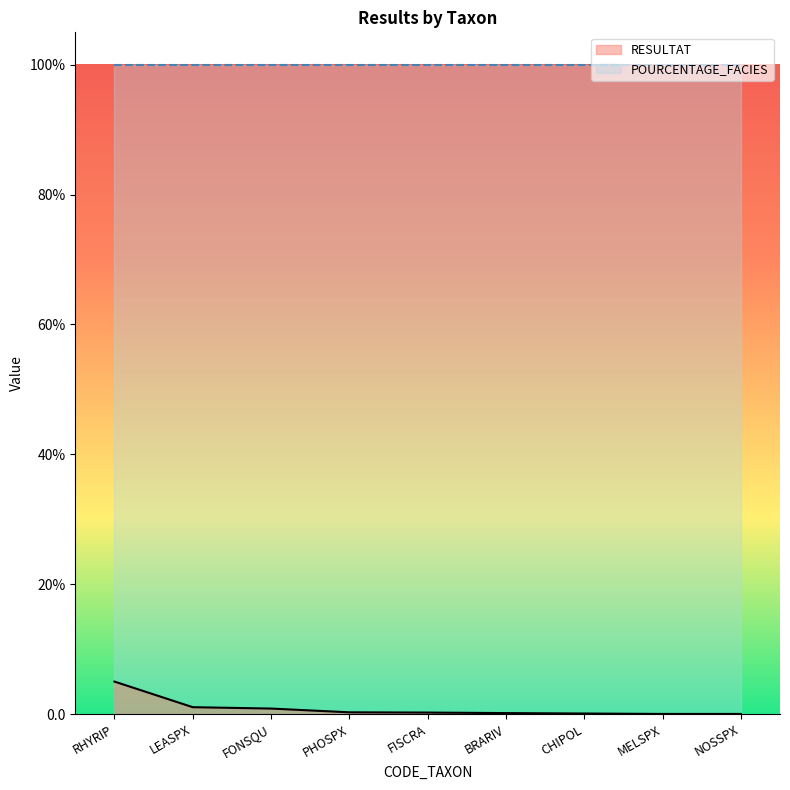

Is it true that the value at NOSSPX is 0.0?

False